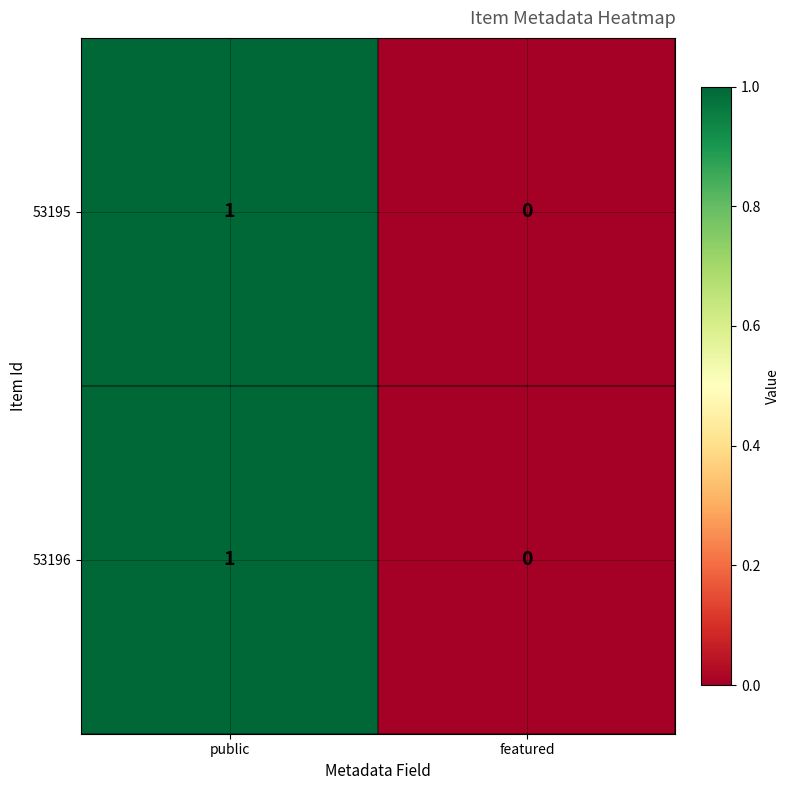

Which label corresponds to the smallest value in the chart?

featured